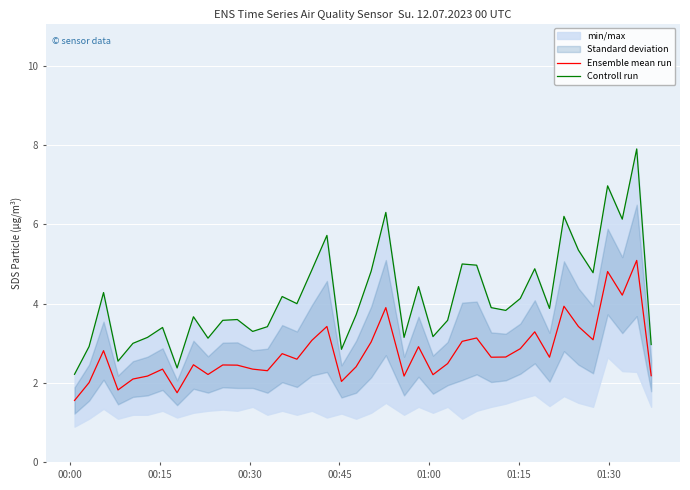

What is the lowest value of the Ensemble mean run series?

1.6